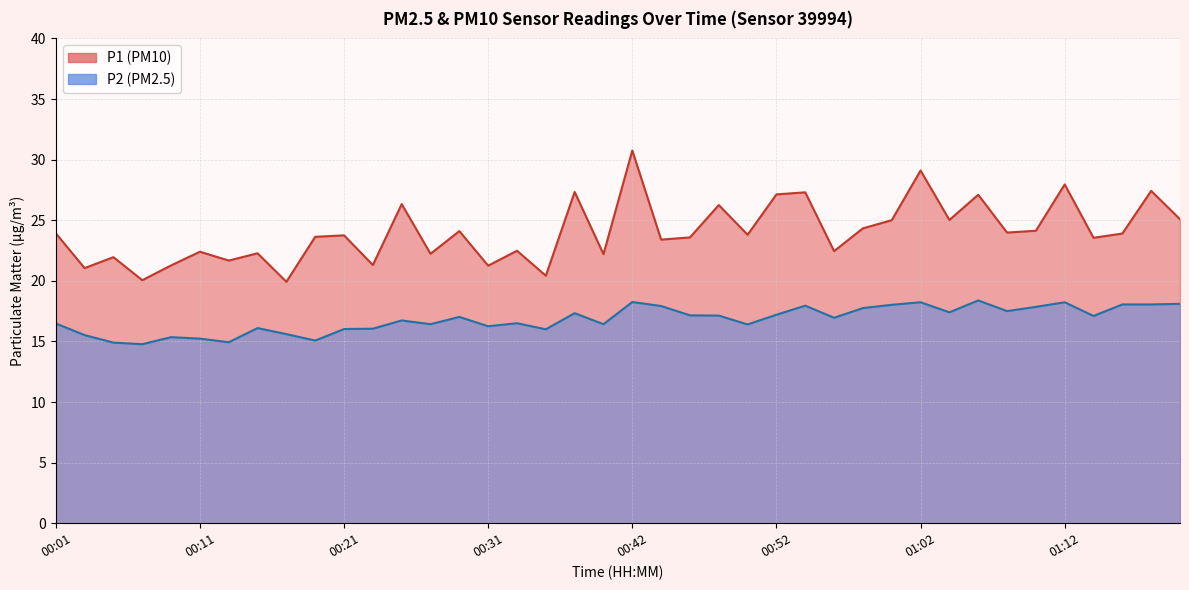

Reading right to left, extract all data points from this chart.

P1: 25.1	27.4	23.9	23.6	27.9	24.1	24.0	27.1	25.0	29.1	25.0	24.3	22.4	27.3	27.1	23.8	26.2	23.6	23.4	30.8	22.2	27.3	20.4	22.5	21.2	24.1	22.2	26.3	21.3	23.8	23.6	19.9	22.3	21.7	22.4	21.3	20.1	21.9	21.1	23.9
P2: 18.1	18.1	18.1	17.1	18.2	17.9	17.5	18.4	17.4	18.2	18.0	17.8	16.9	17.9	17.2	16.4	17.1	17.1	17.9	18.2	16.4	17.3	16.0	16.5	16.2	17.0	16.4	16.7	16.1	16.0	15.1	15.6	16.1	14.9	15.2	15.3	14.8	14.9	15.5	16.5